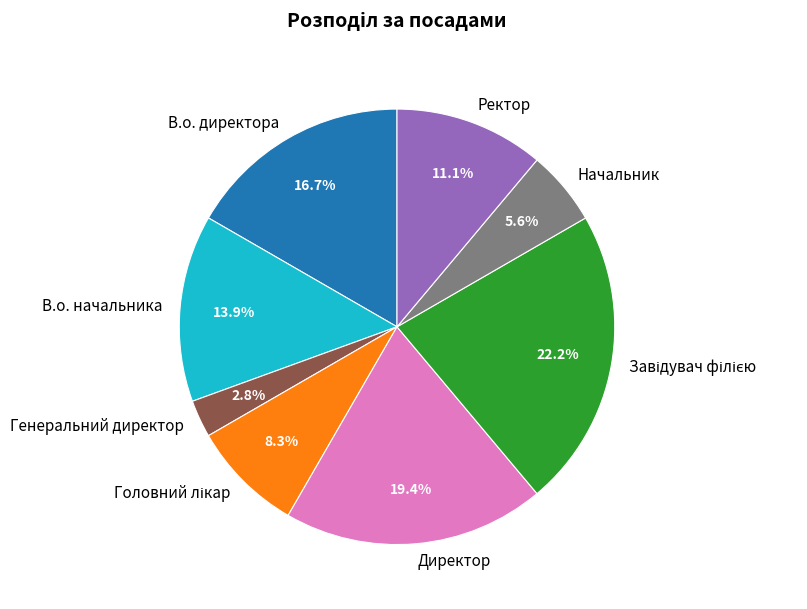

What percentage do В.о. начальника and Директор together represent?

33.3%